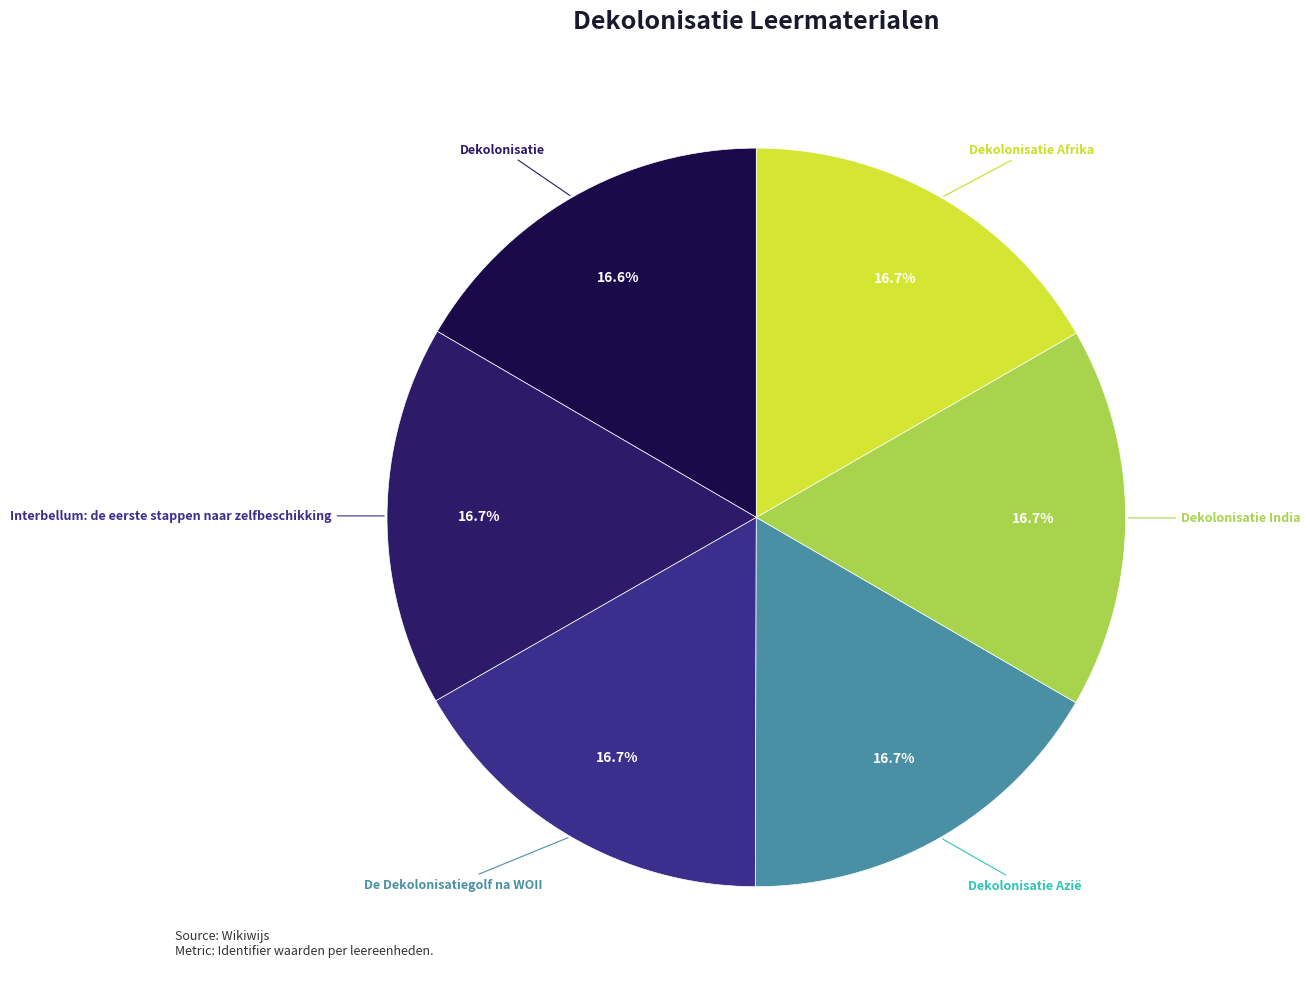

True or false: Dekolonisatie India accounts for 17% of the total.

True